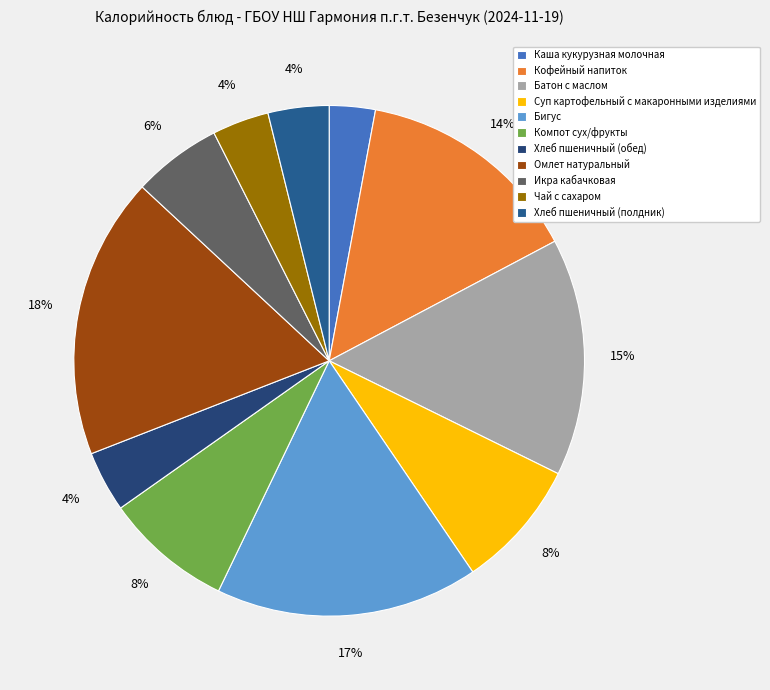

Does any single category account for the majority?

No